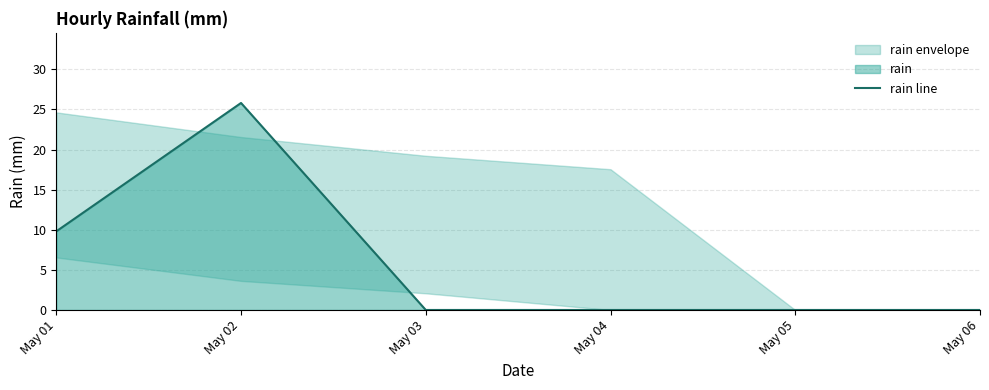

How many data points does each series have?

6